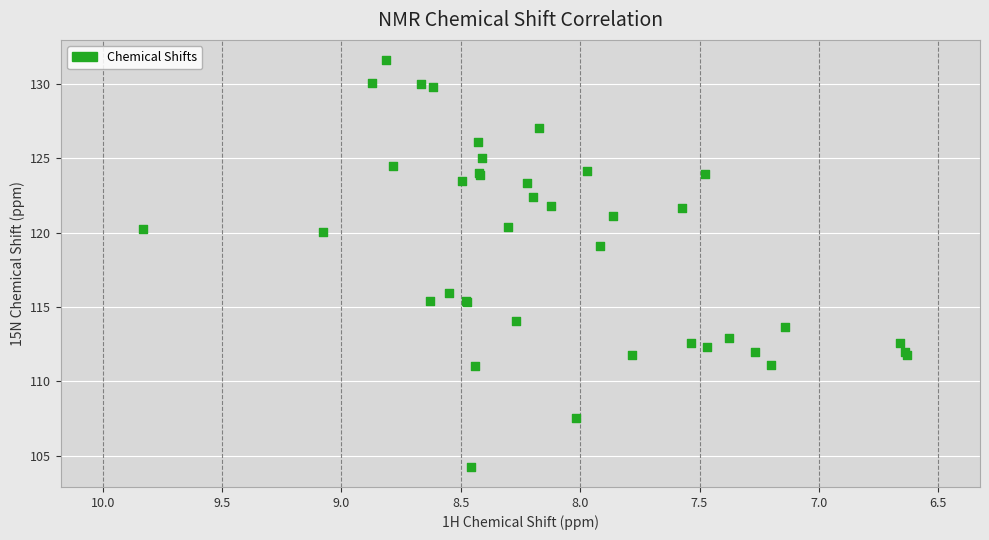

What Y value in the scatter plot is closest to 117?

115.9